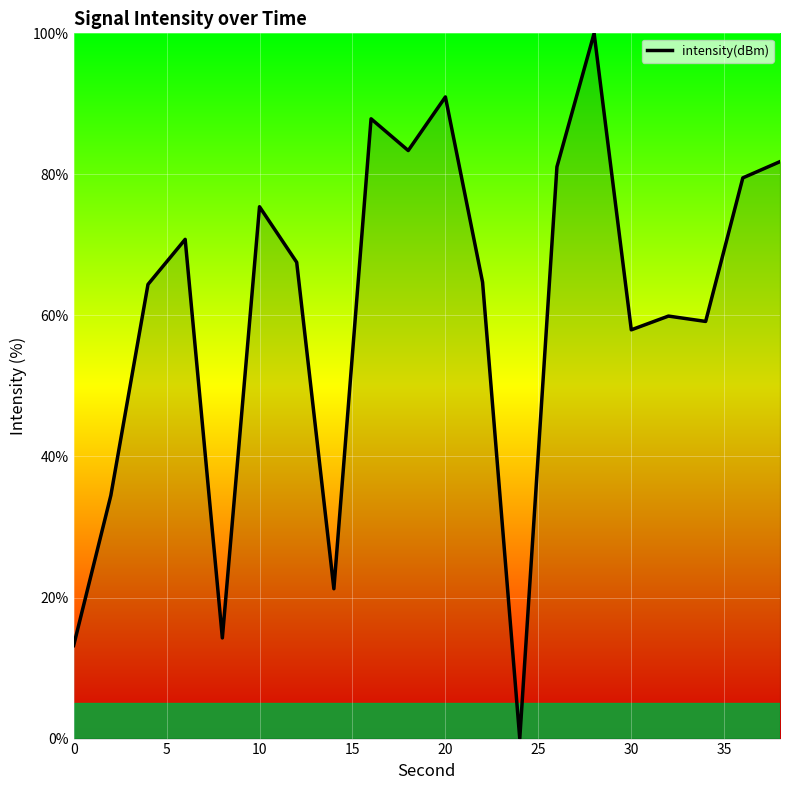

How many lines are shown in the chart?

1